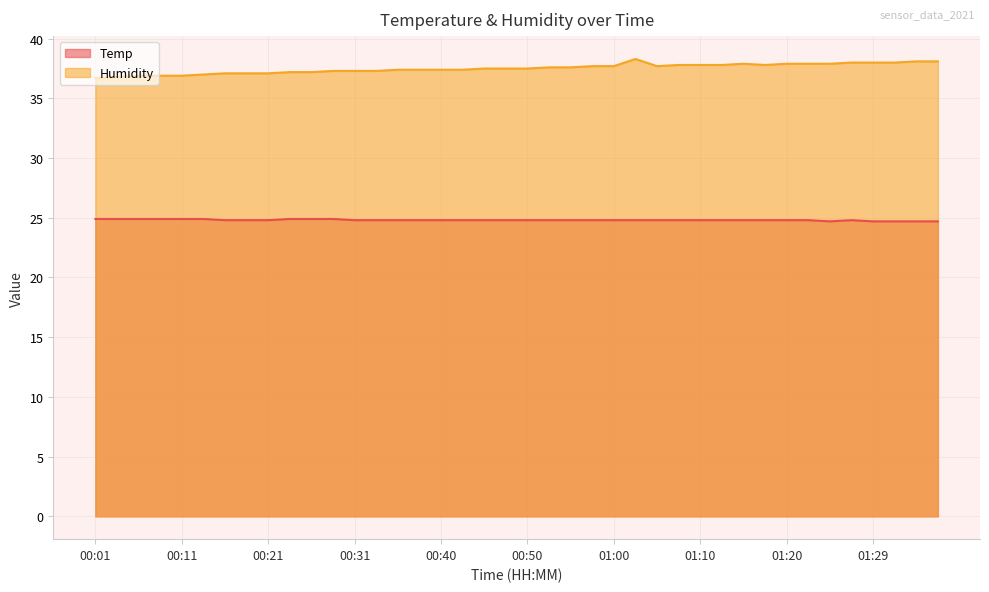

What position from the left is 00:45?

19